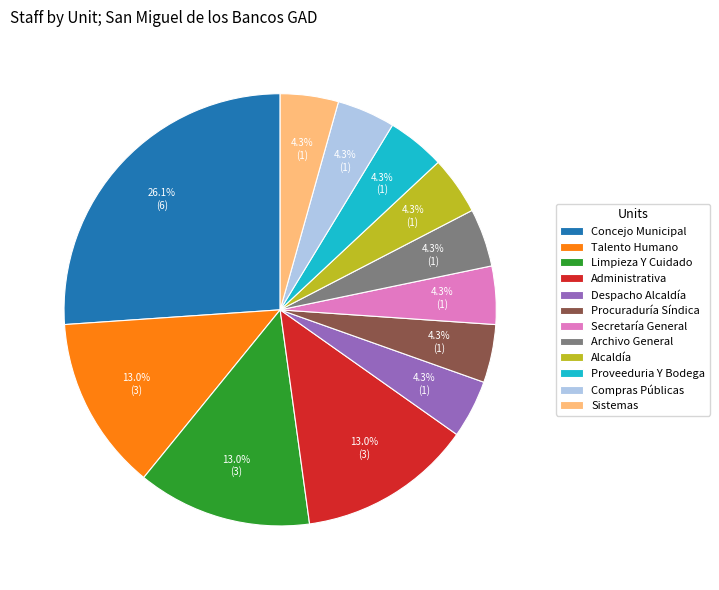

What is the largest slice in the pie chart?

Concejo Municipal